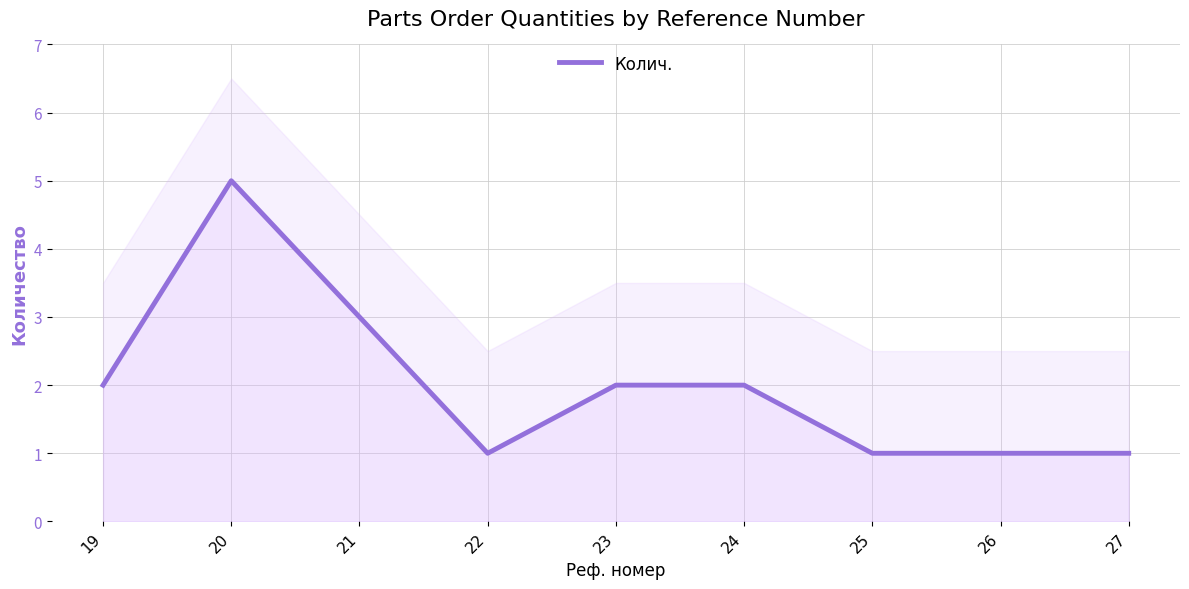

What is the sum of all values?

18